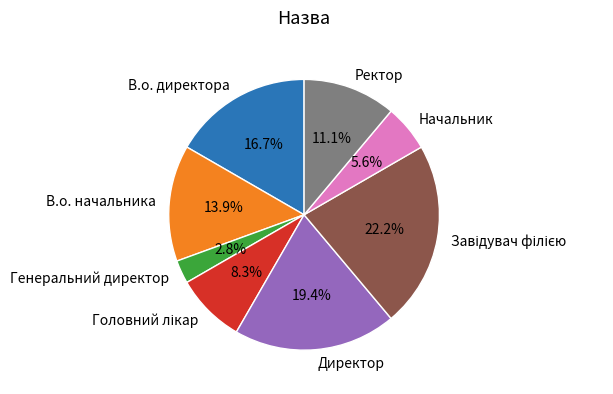

Which has a higher value, Директор or Ректор?

Директор